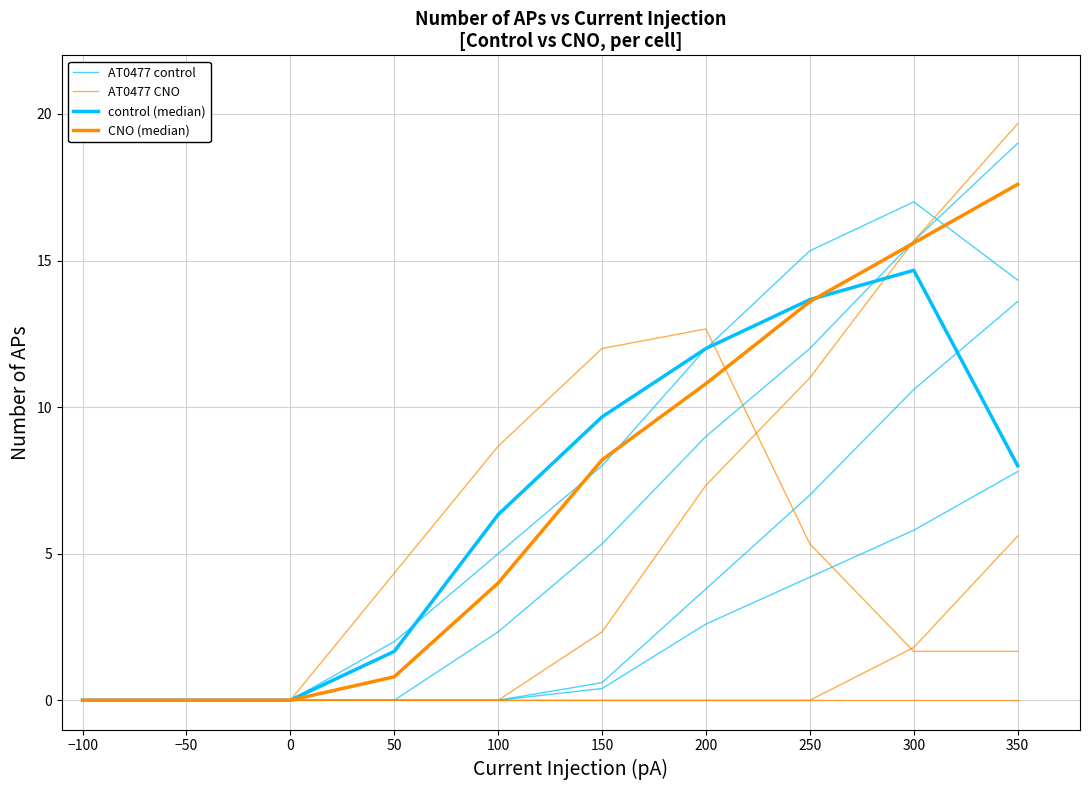

List the series in order of their peak value, highest first.

AT0477 CNO, CNO (median), AT0477 control, control (median)